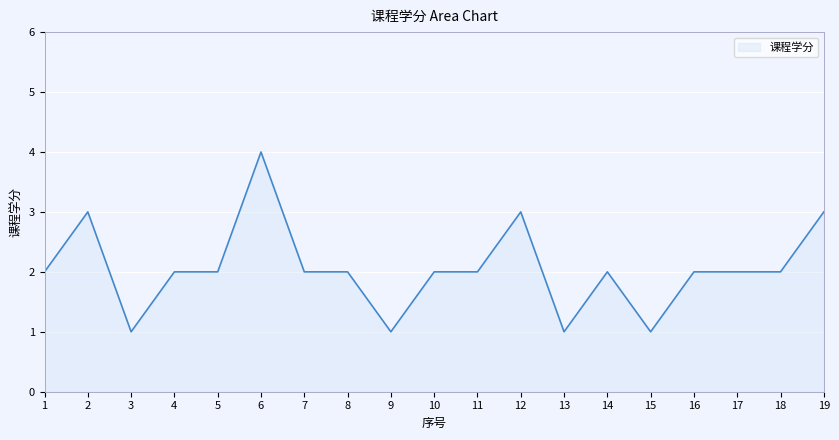

Does the chart display data point markers on the line(s)?

No